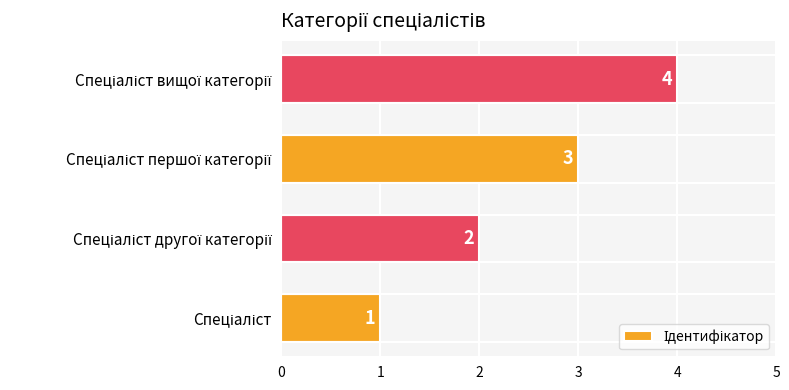

What is the sum of all values?

10